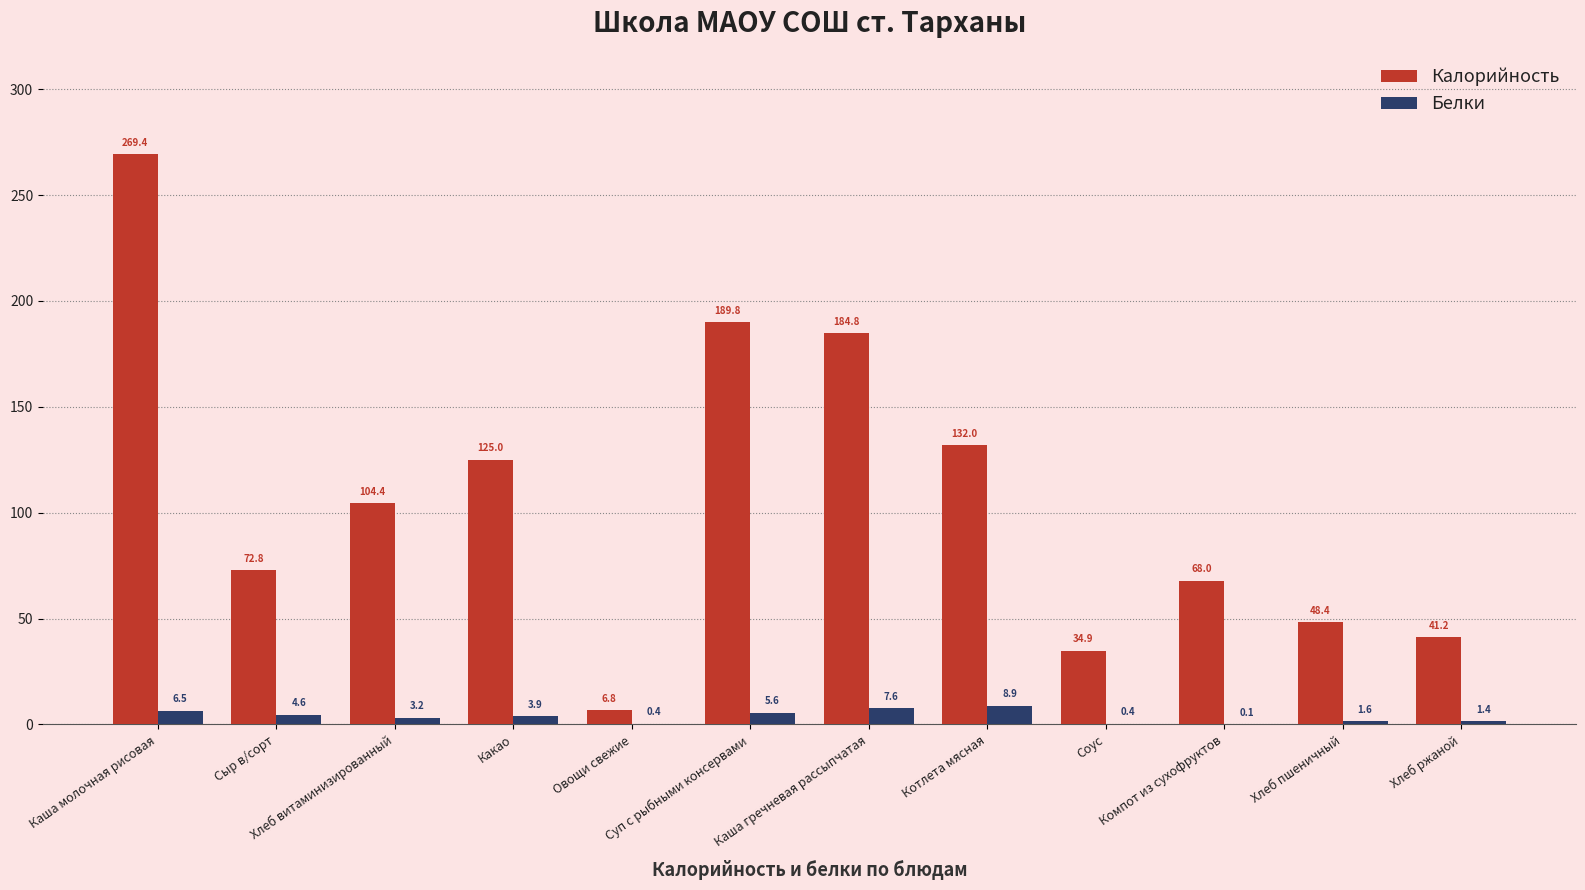

What is the sum of all Калорийность values?

1277.4